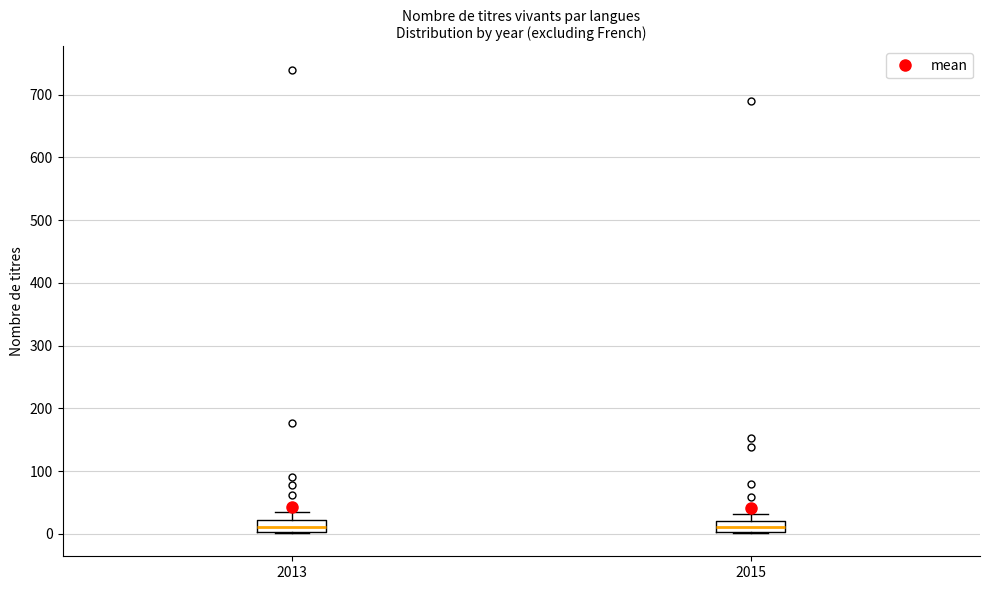

Reading left to right, transcribe this box plot: for each box, give where its median line is, the range the box spans, and where its two whiskers end, as read against the y-axis. The values are not printed on the chart, so give them approximately, as read against the axis.

2013: median 10, box 0 to 20, whiskers 0 to 30
2015: median 10, box 0 to 20, whiskers 0 to 30